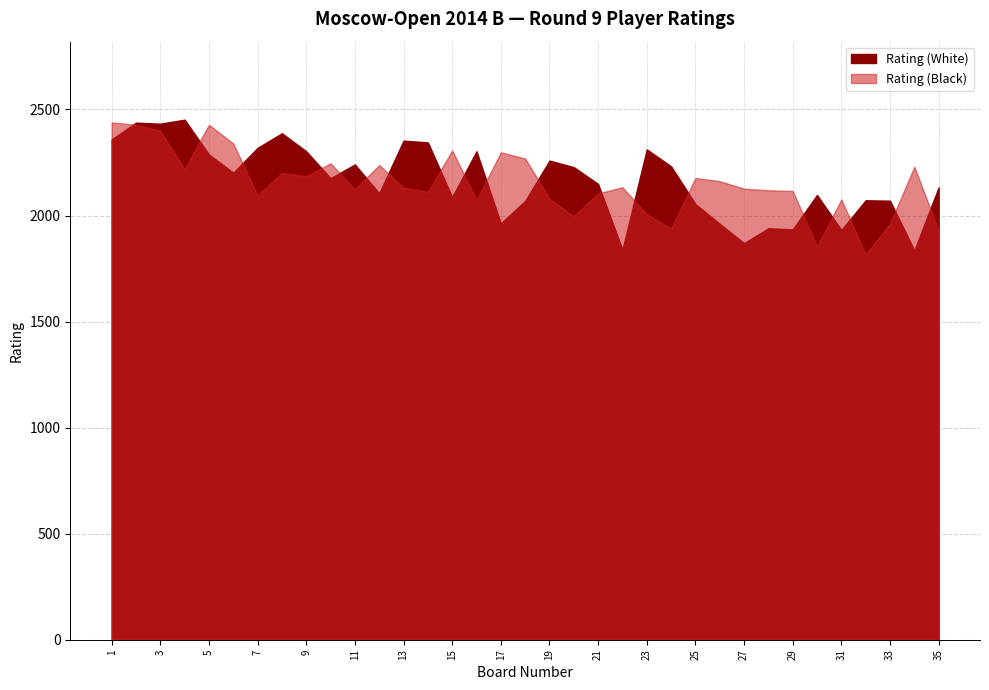

Which series ends up on top after the final intersection of Rating (White) and Rating (Black)?

Rating (White)